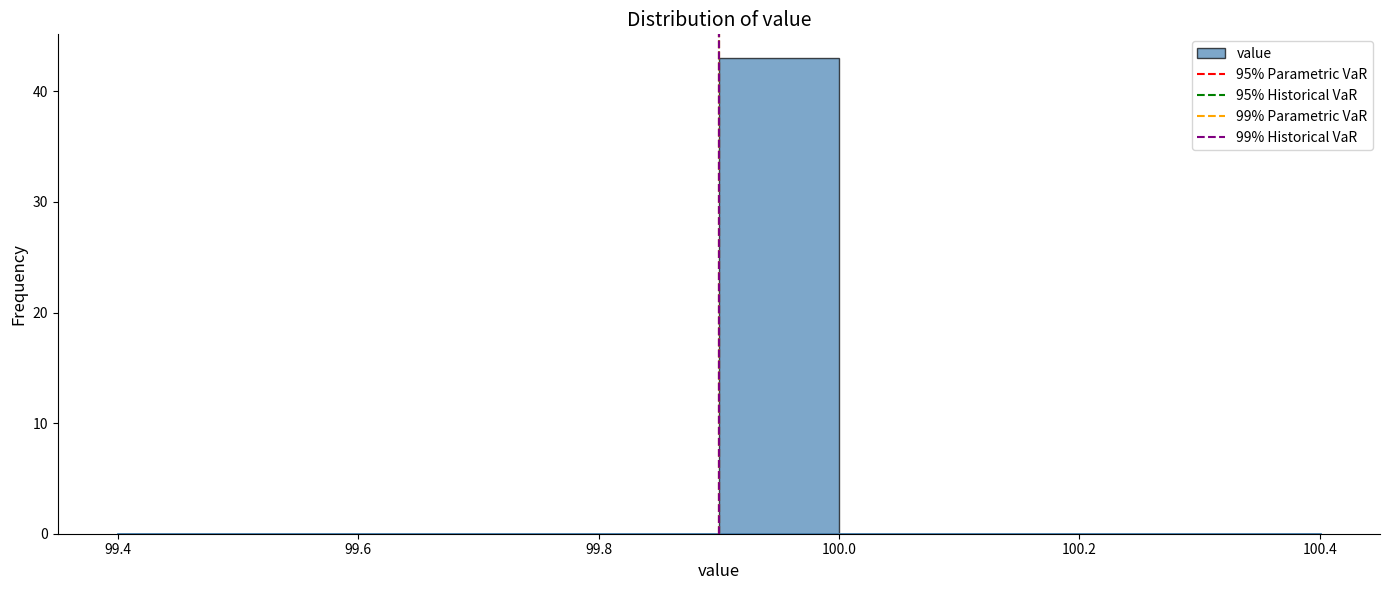

How tall is the bar that spans 99.9 to 100.0 on the x-axis? The values are not printed on the chart, so give them approximately, as read against the axis.

43